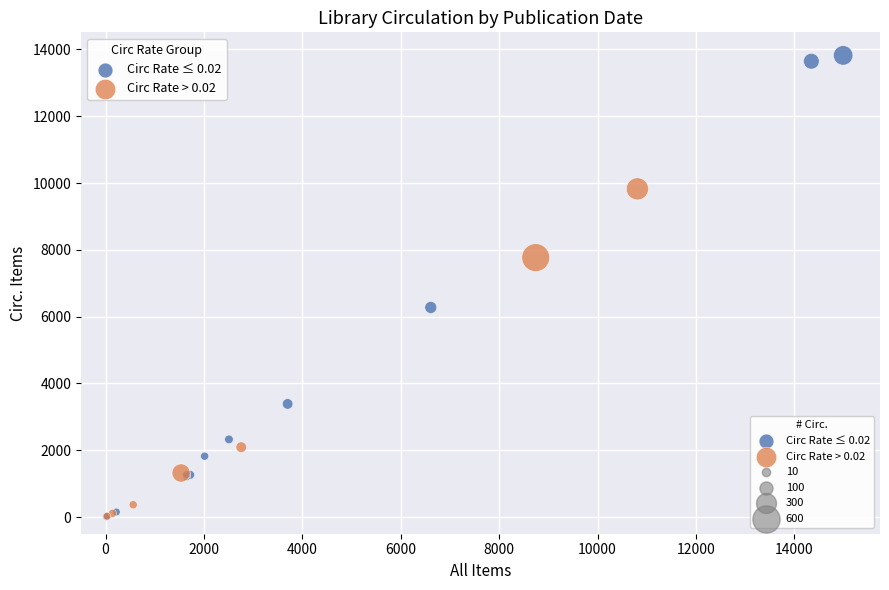

Which series contains the highest Y value?

Circ Rate ≤ 0.02